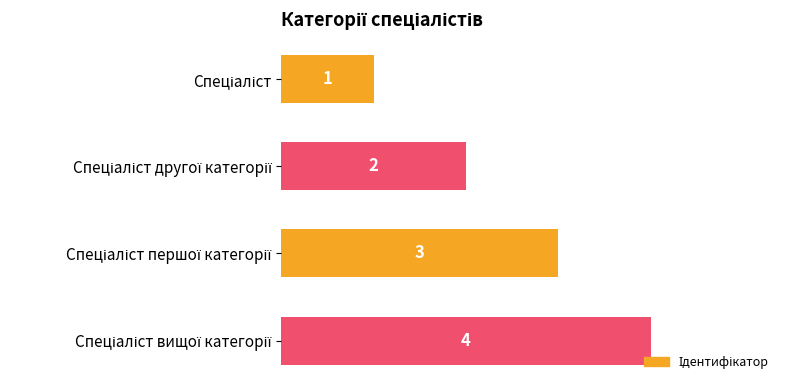

Count the values in the range 2 to 4.

3